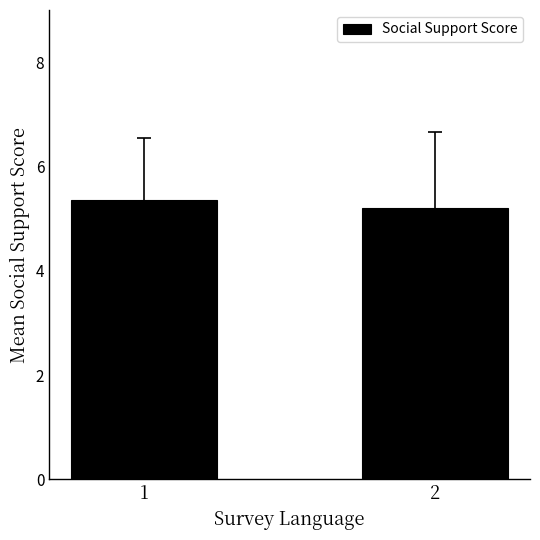

Reading left to right, transcribe all the data shown in this chart.

1=5.4	2=5.2